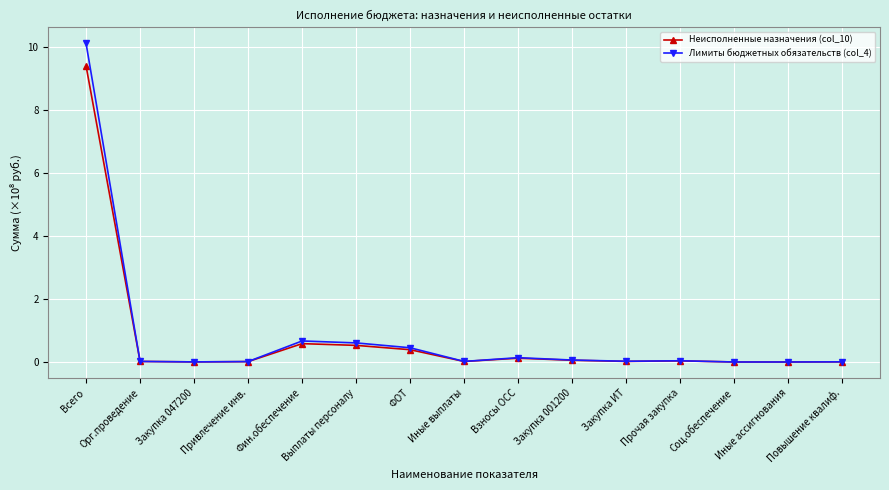

What is the highest value of the Неисполненные назначения (col_10) series?

9.4